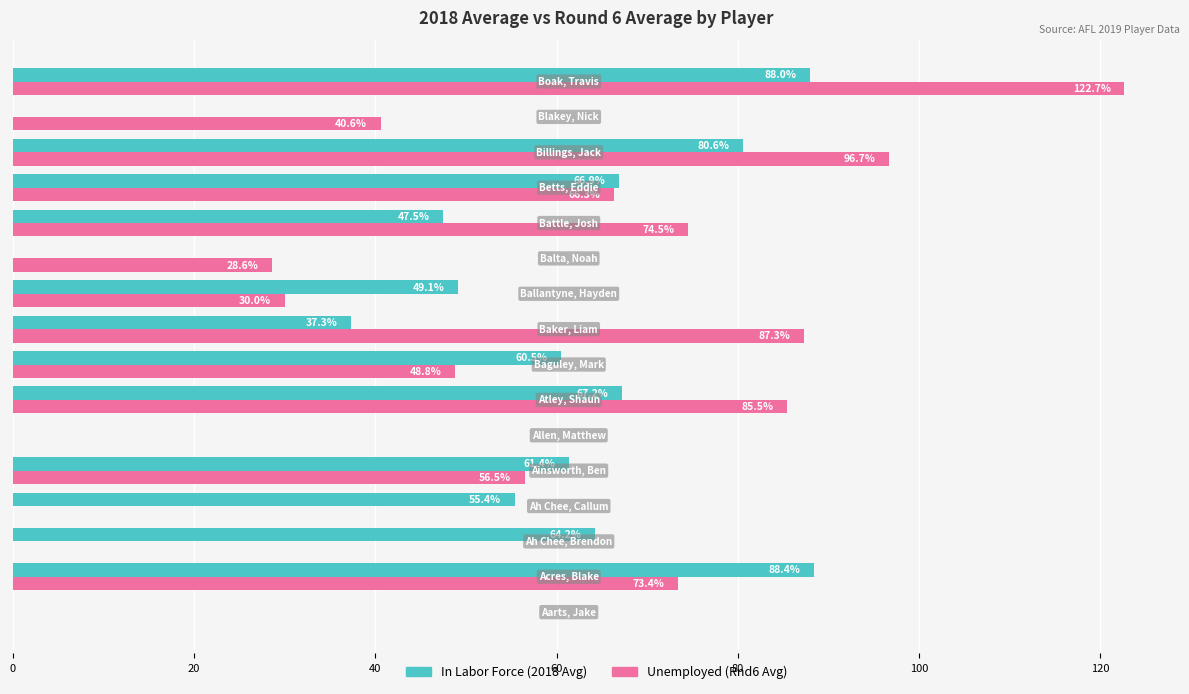

Which series has the largest total across all categories?

Unemployed (Rnd6 Avg)